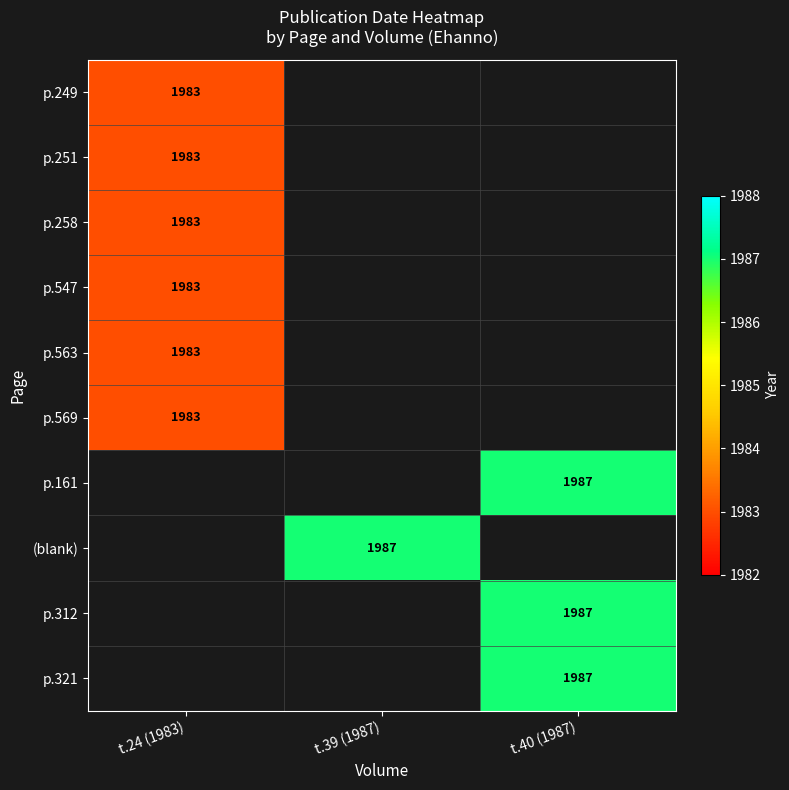

How many data points does each series have?

3